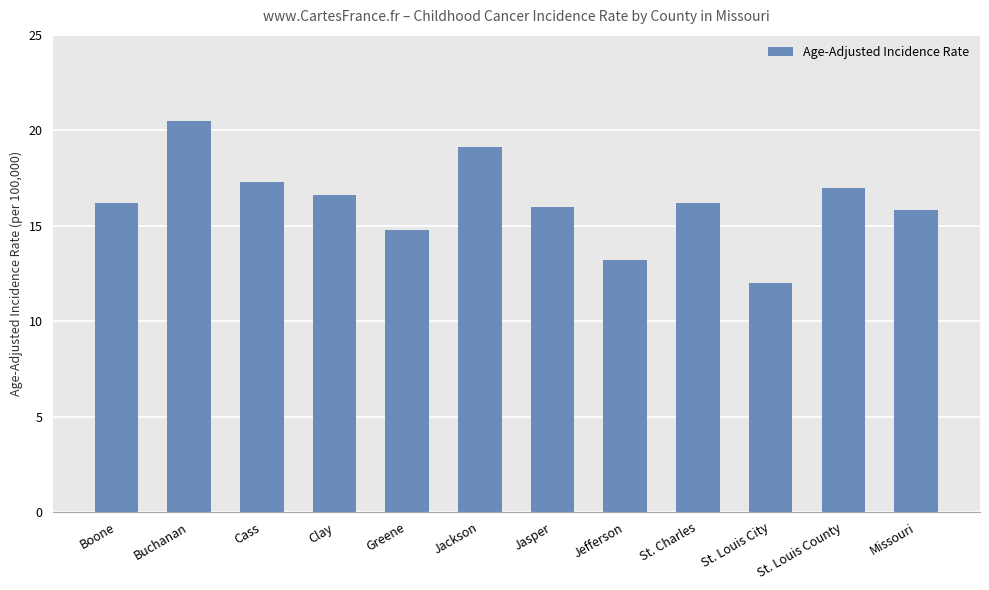

Reading left to right, transcribe all the data shown in this chart.

Boone=16.2	Buchanan=20.5	Cass=17.3	Clay=16.6	Greene=14.8	Jackson=19.1	Jasper=16.0	Jefferson=13.2	St. Charles=16.2	St. Louis City=12.0	St. Louis County=17.0	Missouri=15.8